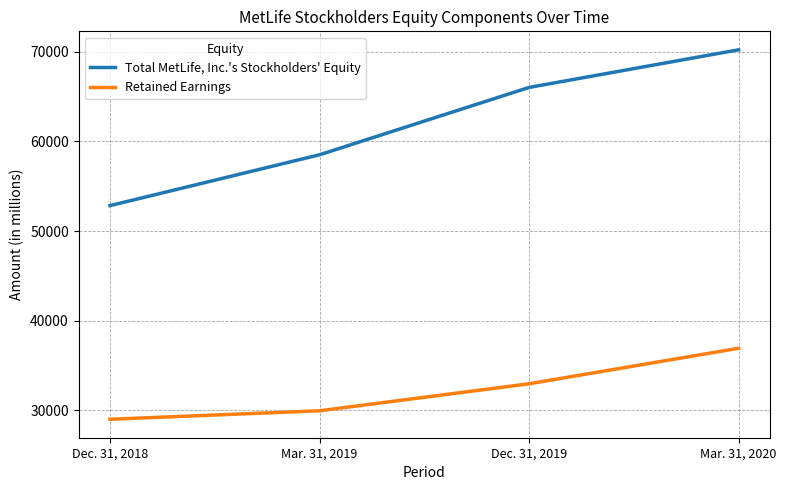

Between Mar. 31, 2019 and Dec. 31, 2019, which series saw the biggest shift?

Total MetLife, Inc.'s Stockholders' Equity